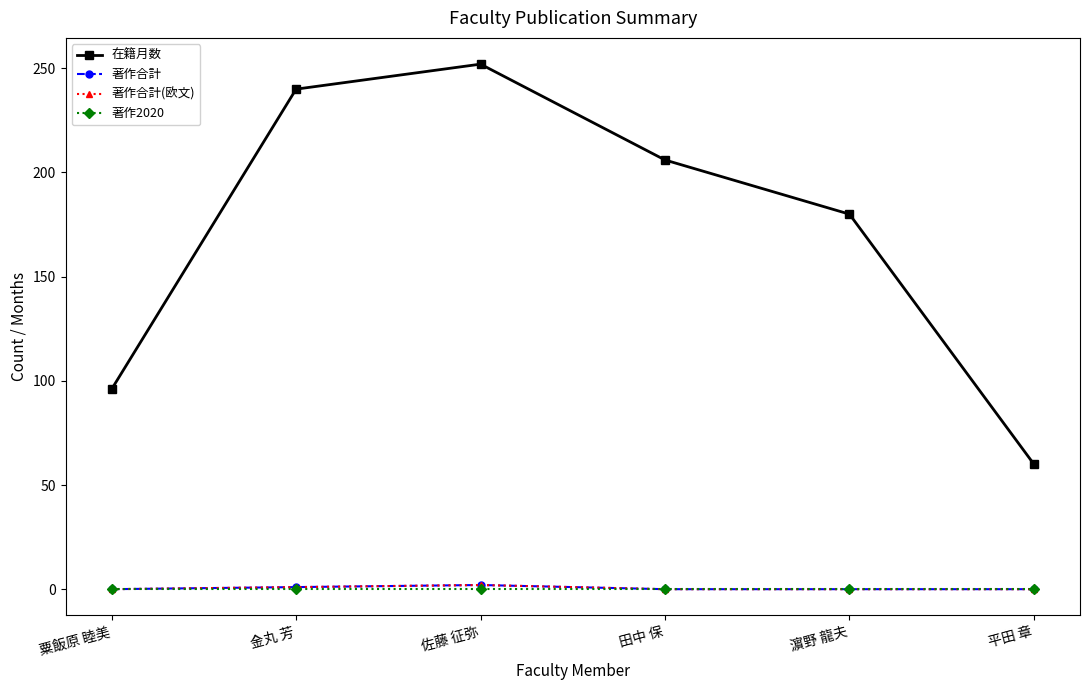

Reading left to right, what are all the values shown in this chart?

在籍月数: 96	240	252	206	180	60
著作合計: 0	1	2	0	0	0
著作合計(欧文): 0	1	2	0	0	0
著作2020: 0	0	0	0	0	0